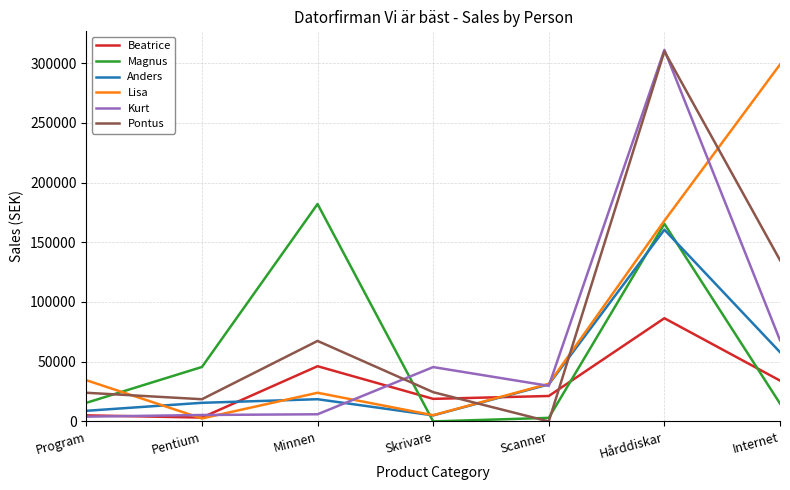

After their last crossing, which series has the higher values: Beatrice or Pontus?

Pontus